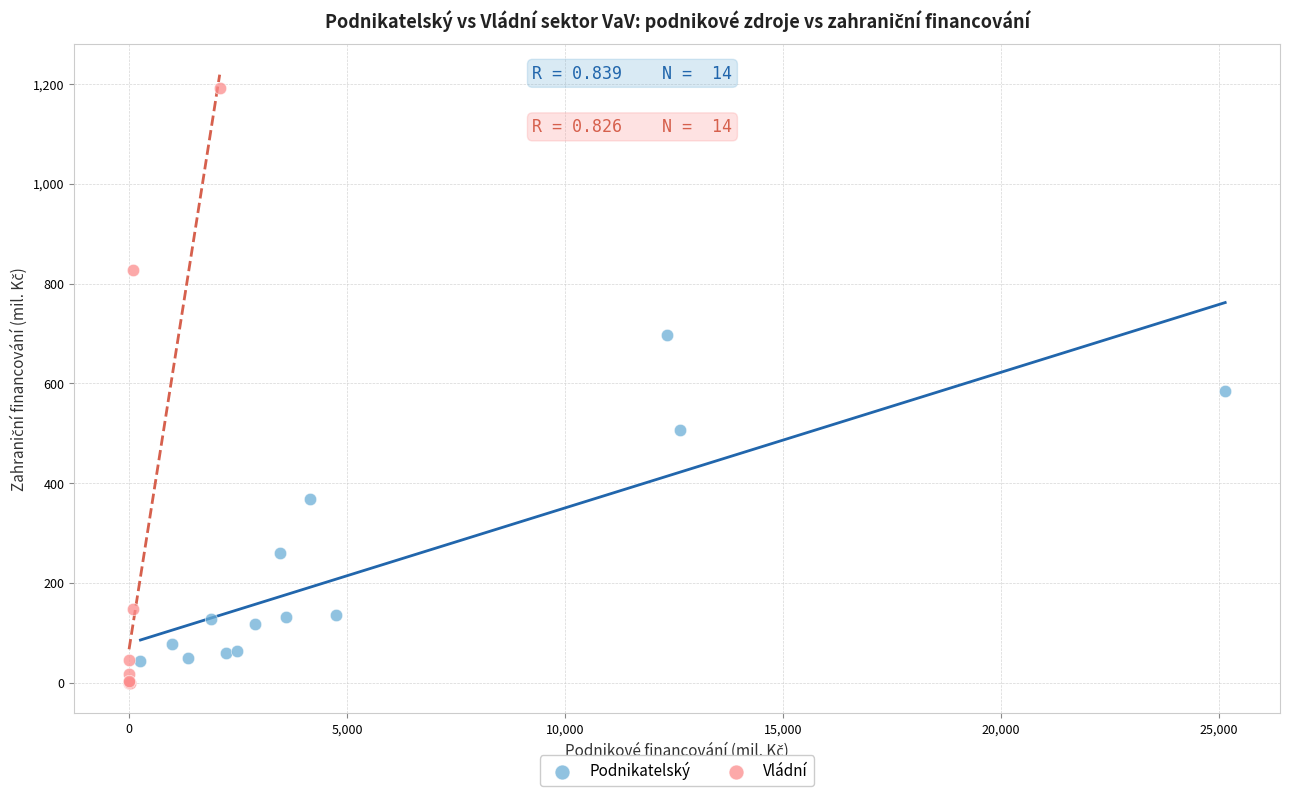

Which series contains the highest Y value?

Vládní